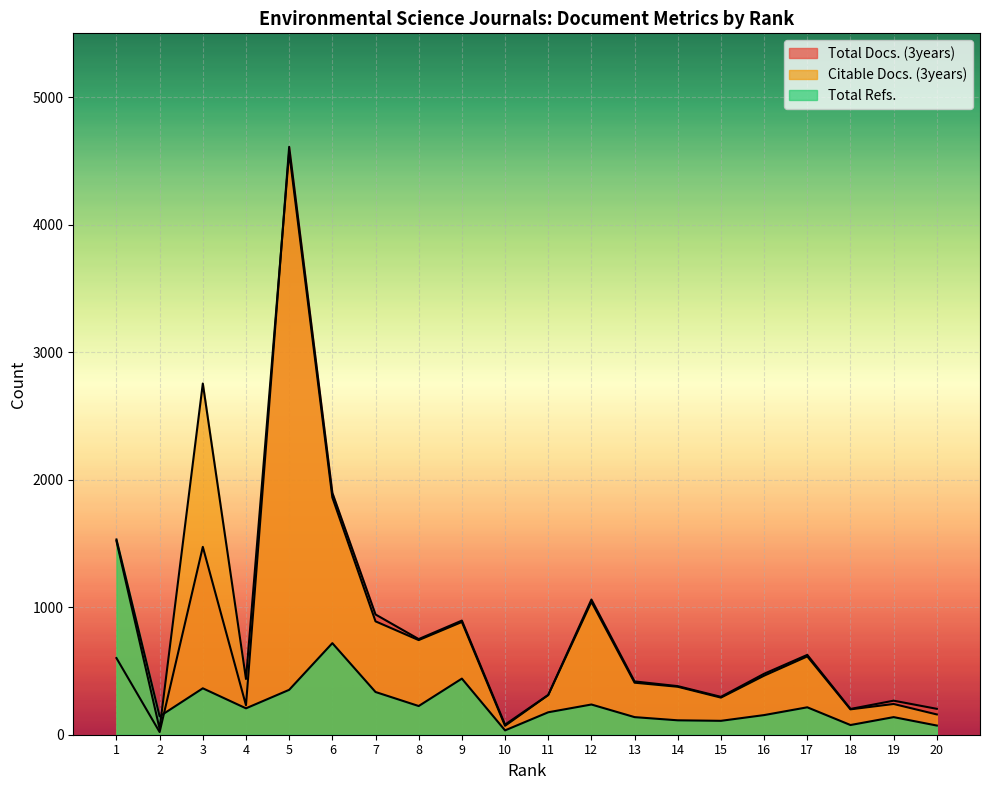

True or false: Total Docs. (3years) has more than 1 points higher than both neighbors.

True